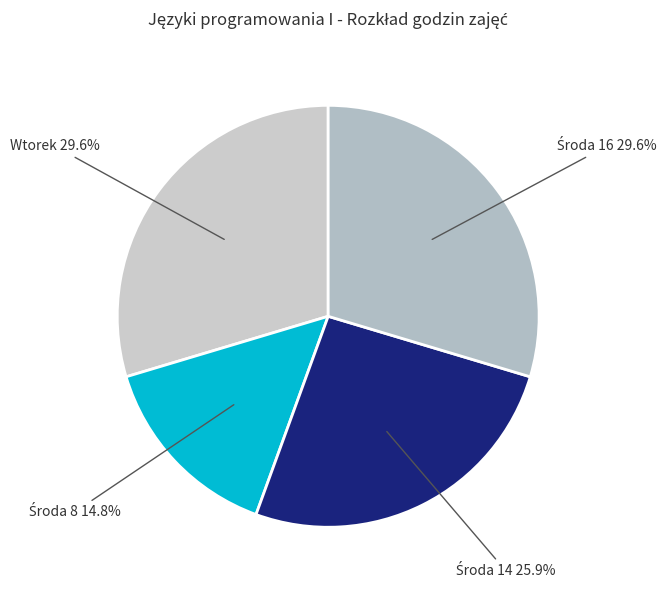

Is there any slice that represents more than half of the pie?

No